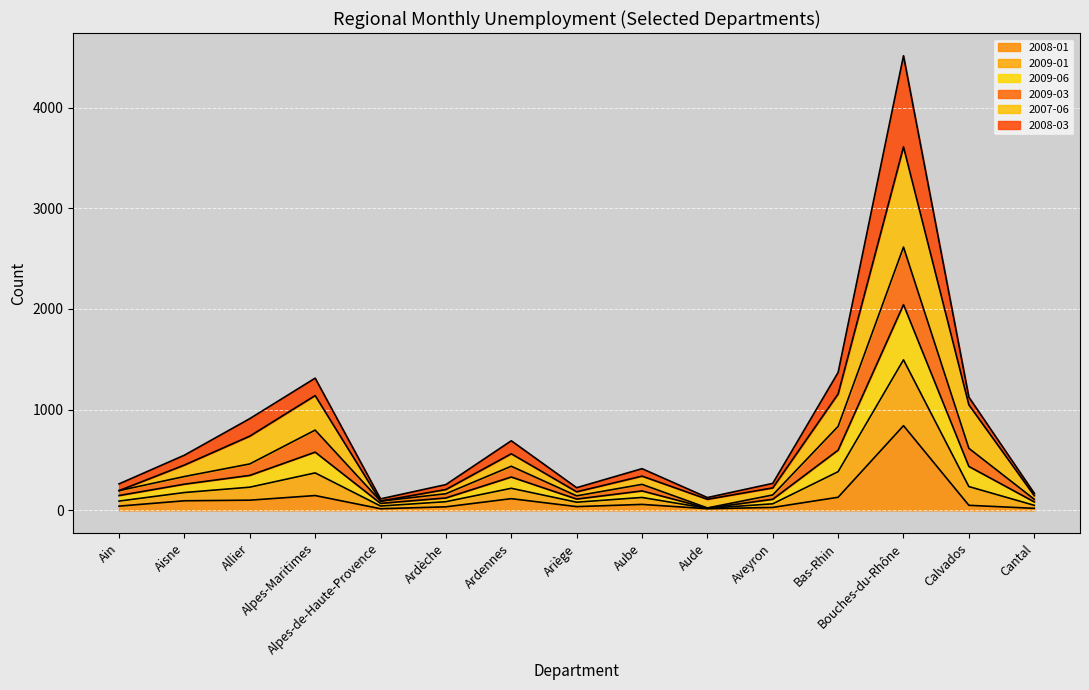

At which category is the sum across all series the highest?

Bouches-du-Rhône